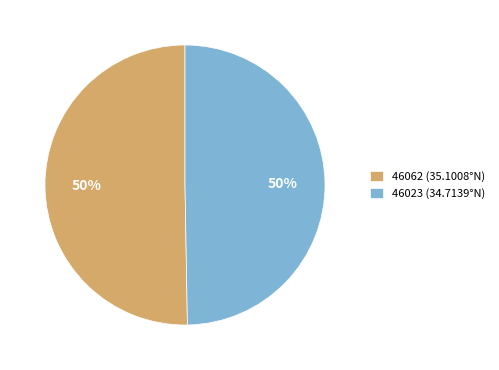

What is the ratio of the value at 46062 (35.1008°N) to the value at 46023 (34.7139°N)?

1.0